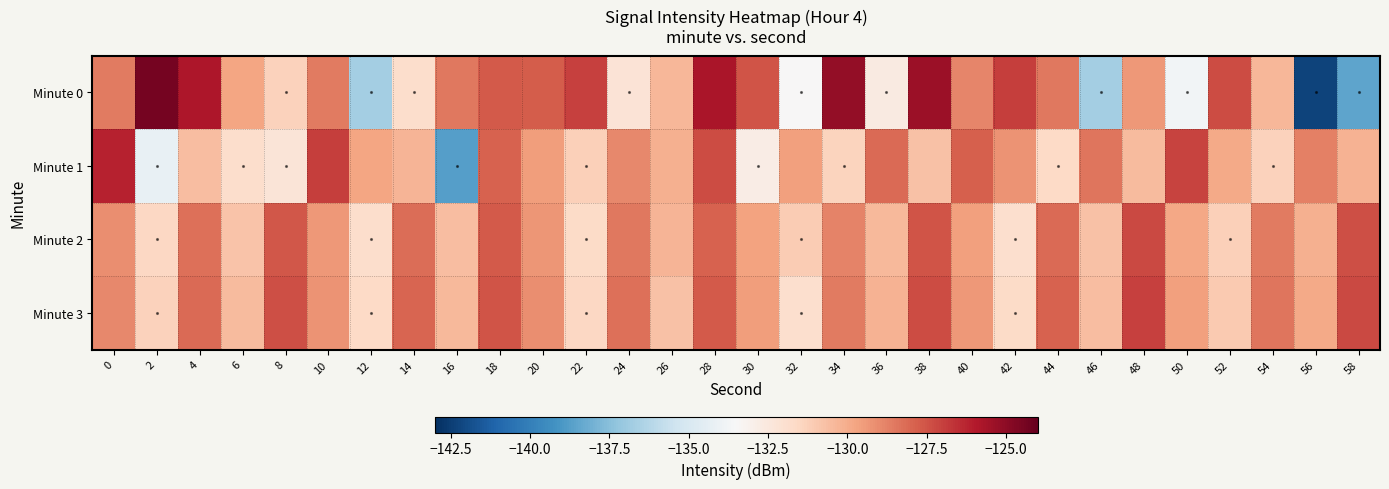

At 40, list the series in order from largest to smallest.

Minute 1, Minute 0, Minute 3, Minute 2